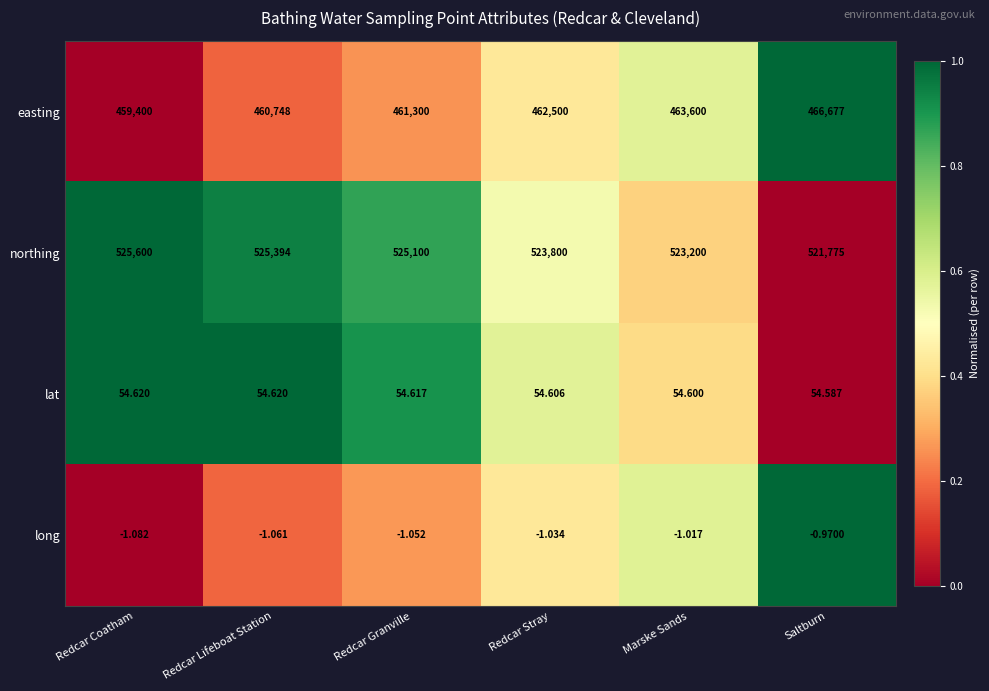

Is the value of easting at Marske Sands greater than the value of lat at Saltburn?

Yes